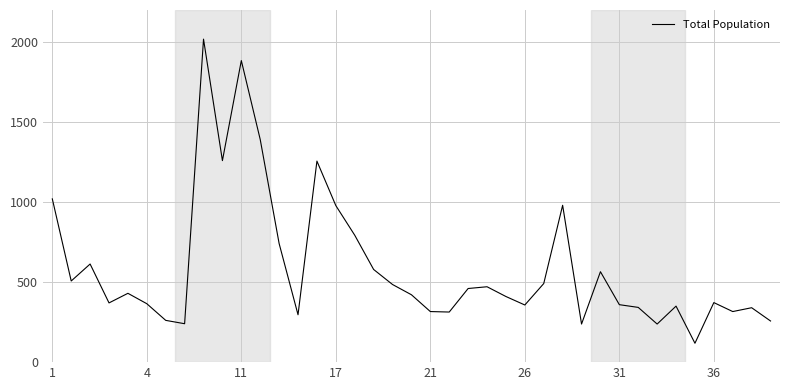

What is the average value?

595